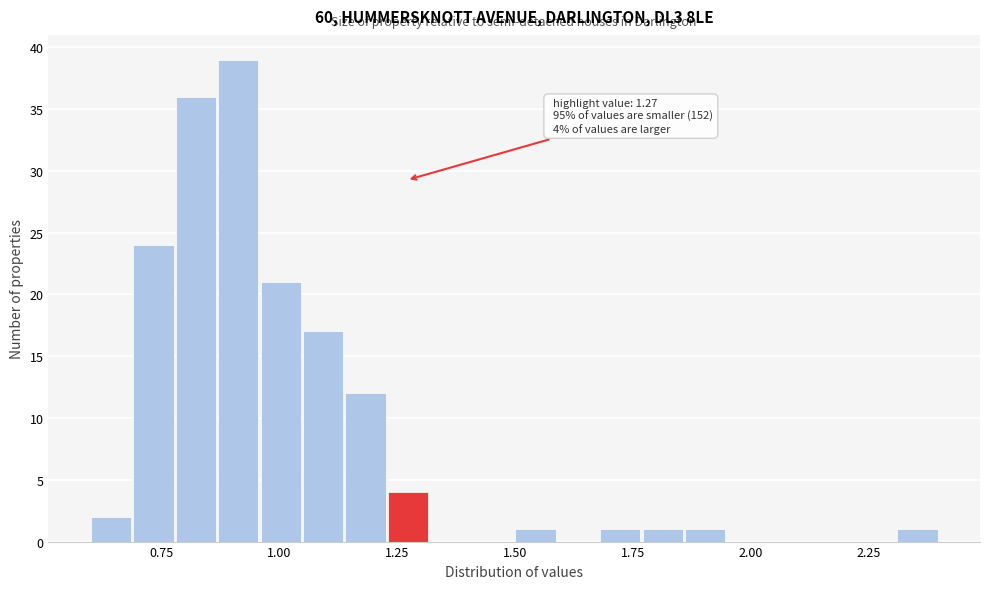

Around what value on the x-axis is the tallest bar? Give the approximate position of its centre, as read against the axis.

0.90